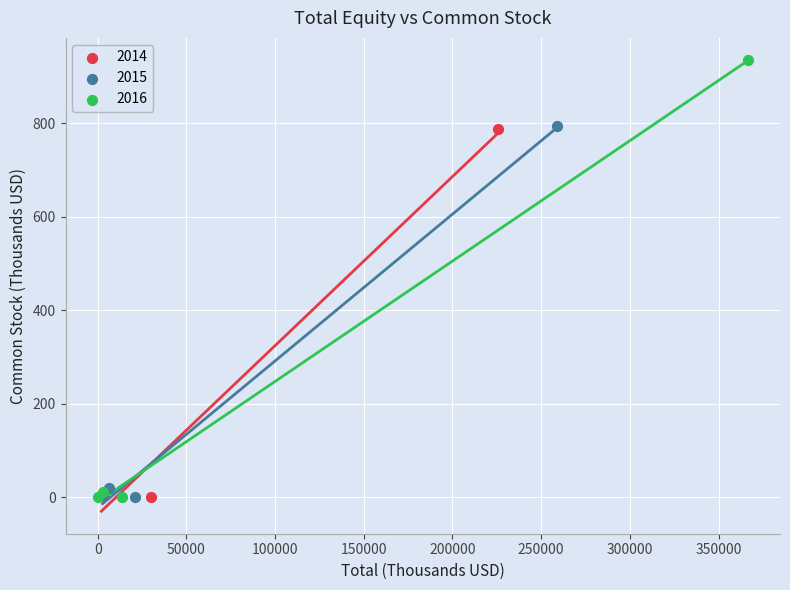

Which series reaches the maximum Y coordinate?

2016